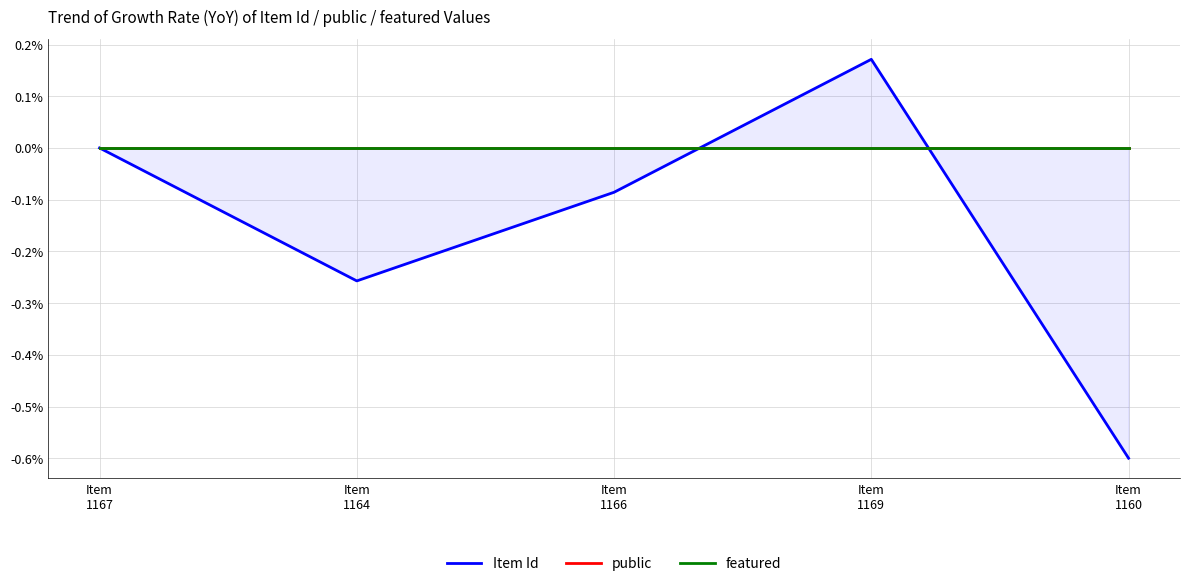

Which series has the largest total across all categories?

public